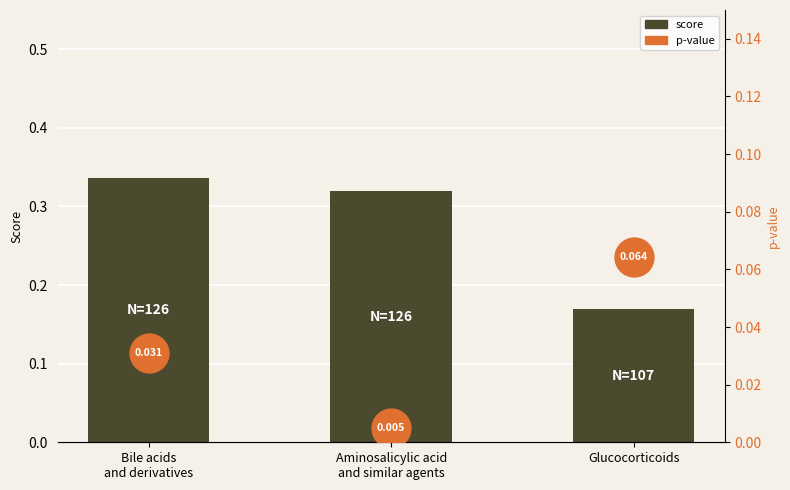

What is the sum of the values at Bile acids
and derivatives and Aminosalicylic acid
and similar agents?

0.7